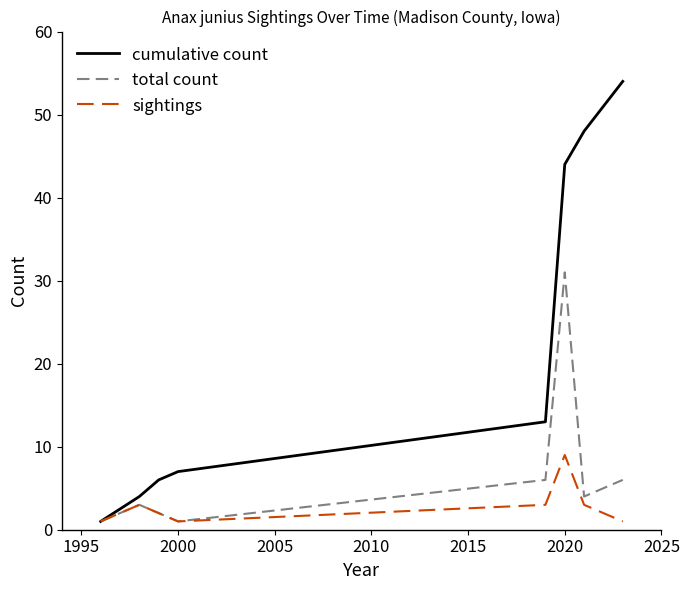

How many lines are shown in the chart?

3